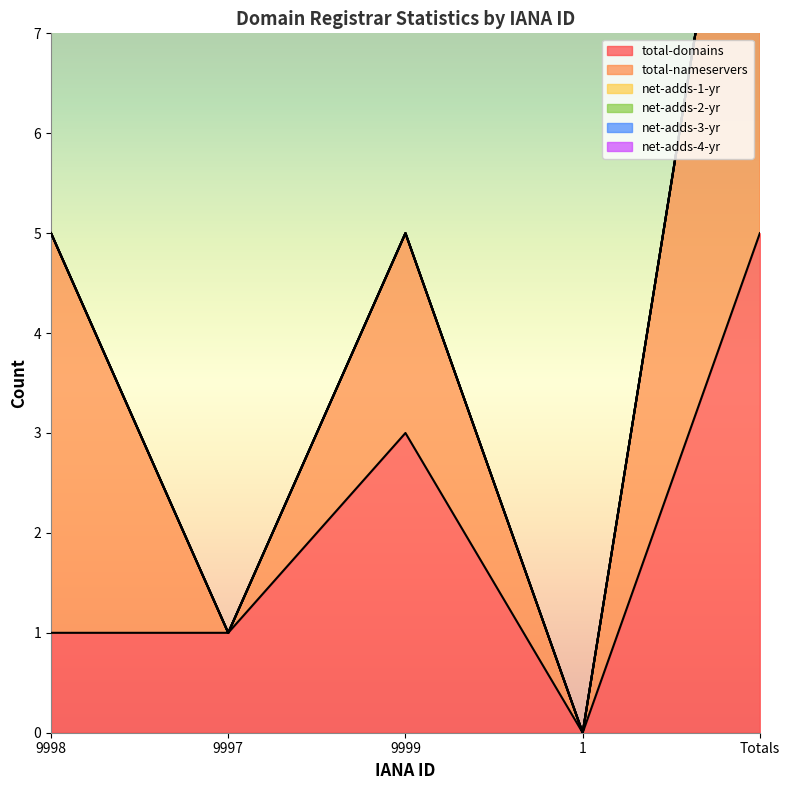

At which label is net-adds-1-yr closest to 0?

9998